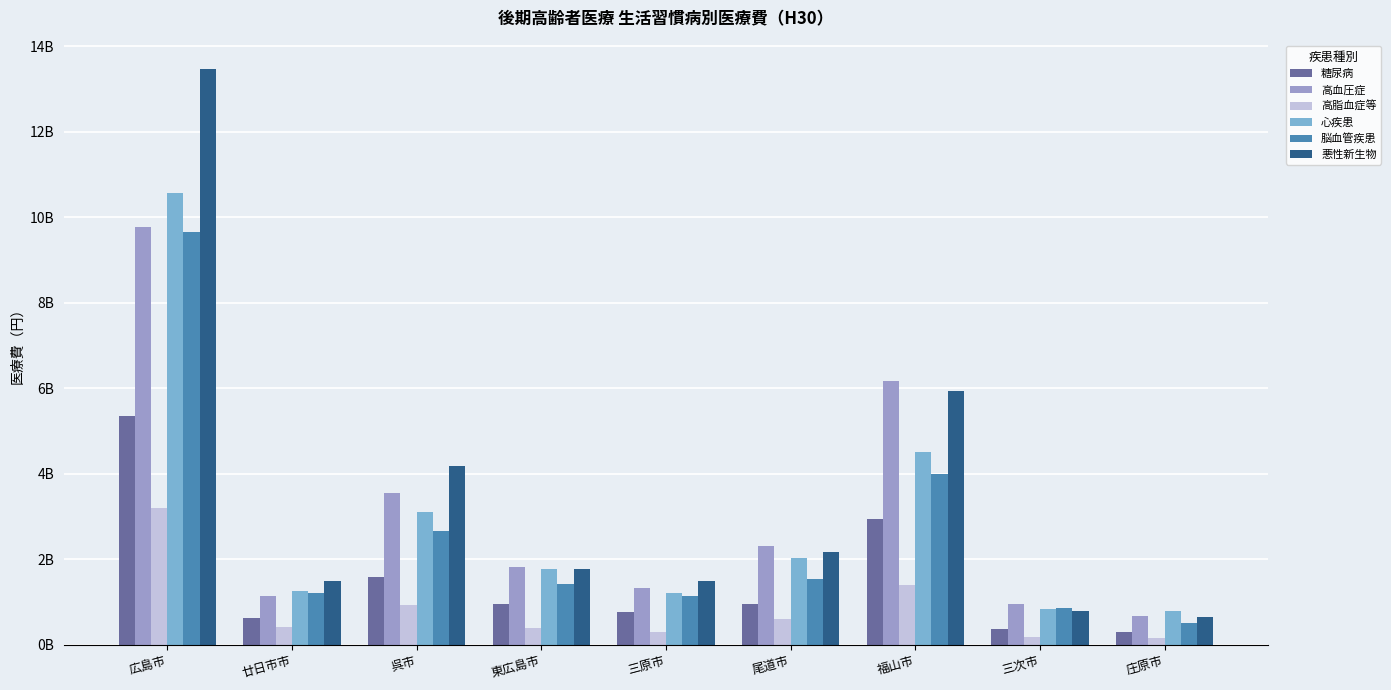

What are all the series names shown in the legend?

糖尿病, 高血圧症, 高脂血症等, 心疾患, 脳血管疾患, 悪性新生物